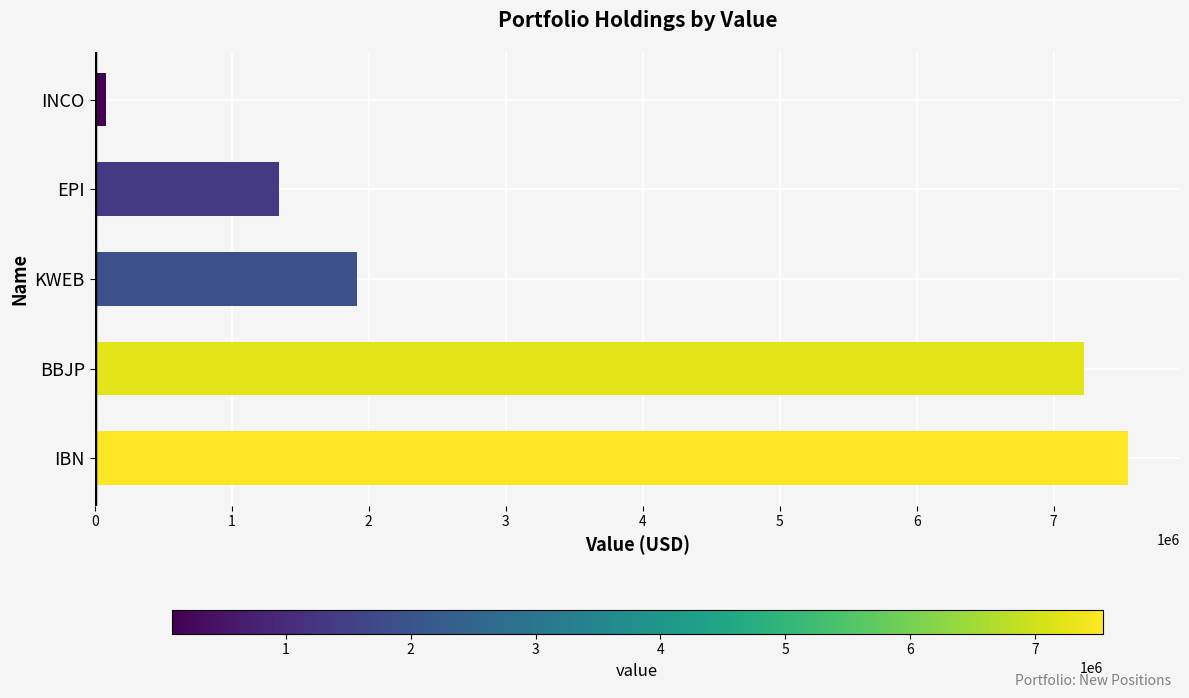

What is the greatest value displayed?

7545000